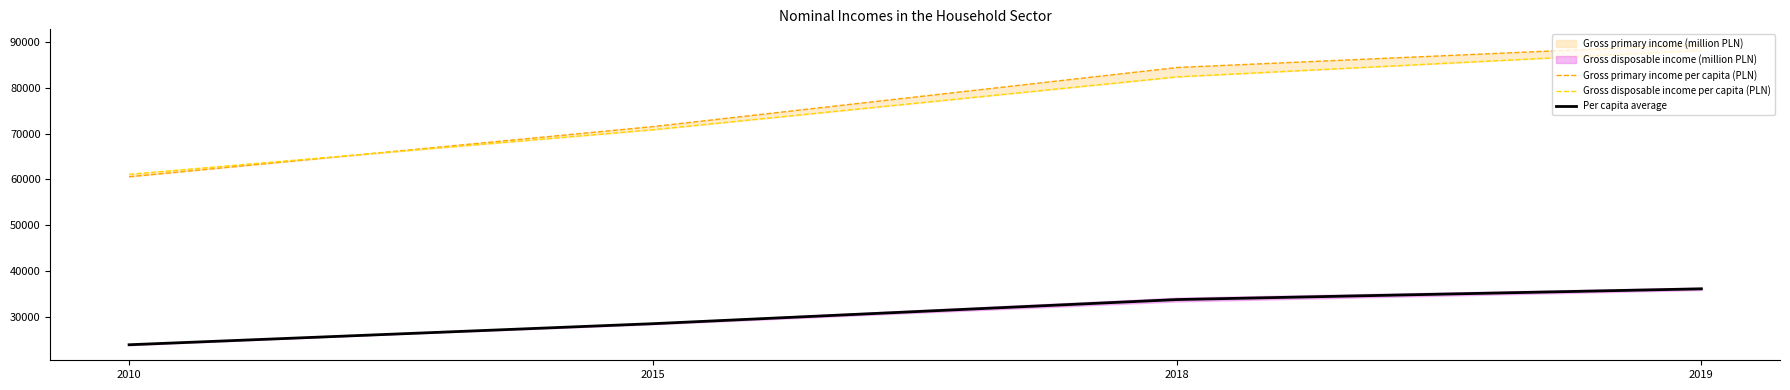

What is the sum of all Gross primary income per capita (PLN) values?

305945.0